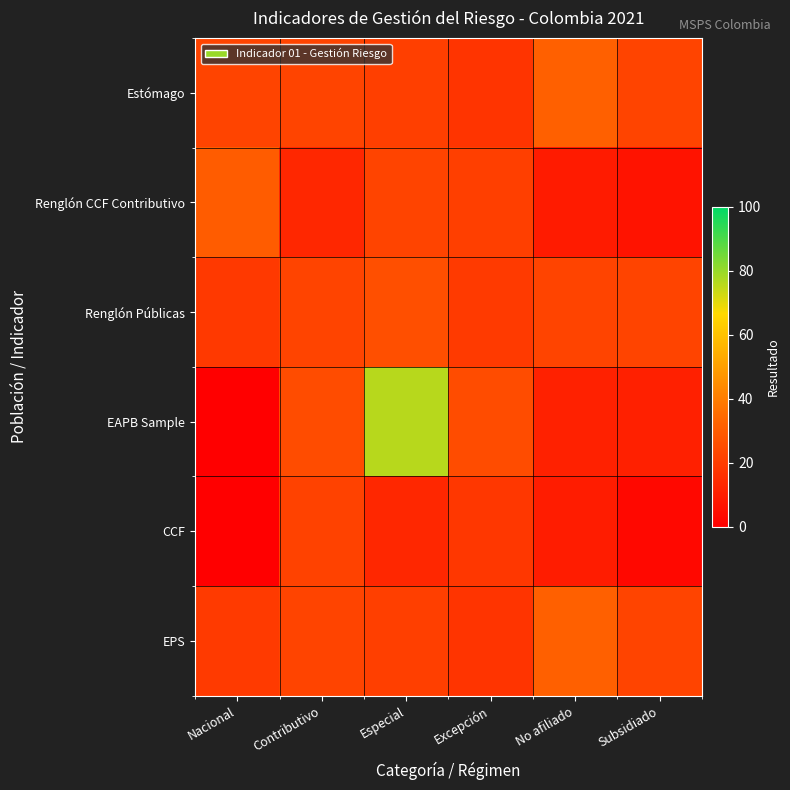

Which series has the largest range (max minus min)?

EAPB Sample